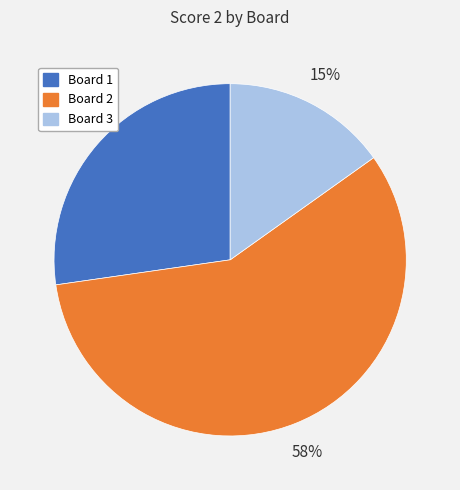

Is there a majority slice in this chart?

Yes